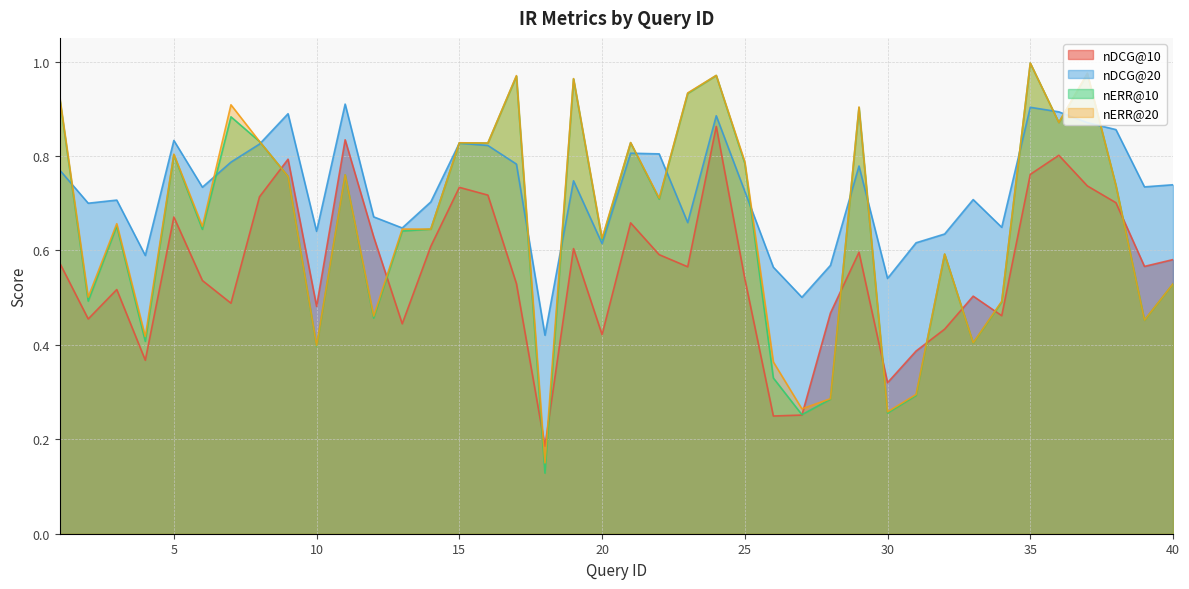

Is it true that nERR@20 equals 0.2 at 30?

False